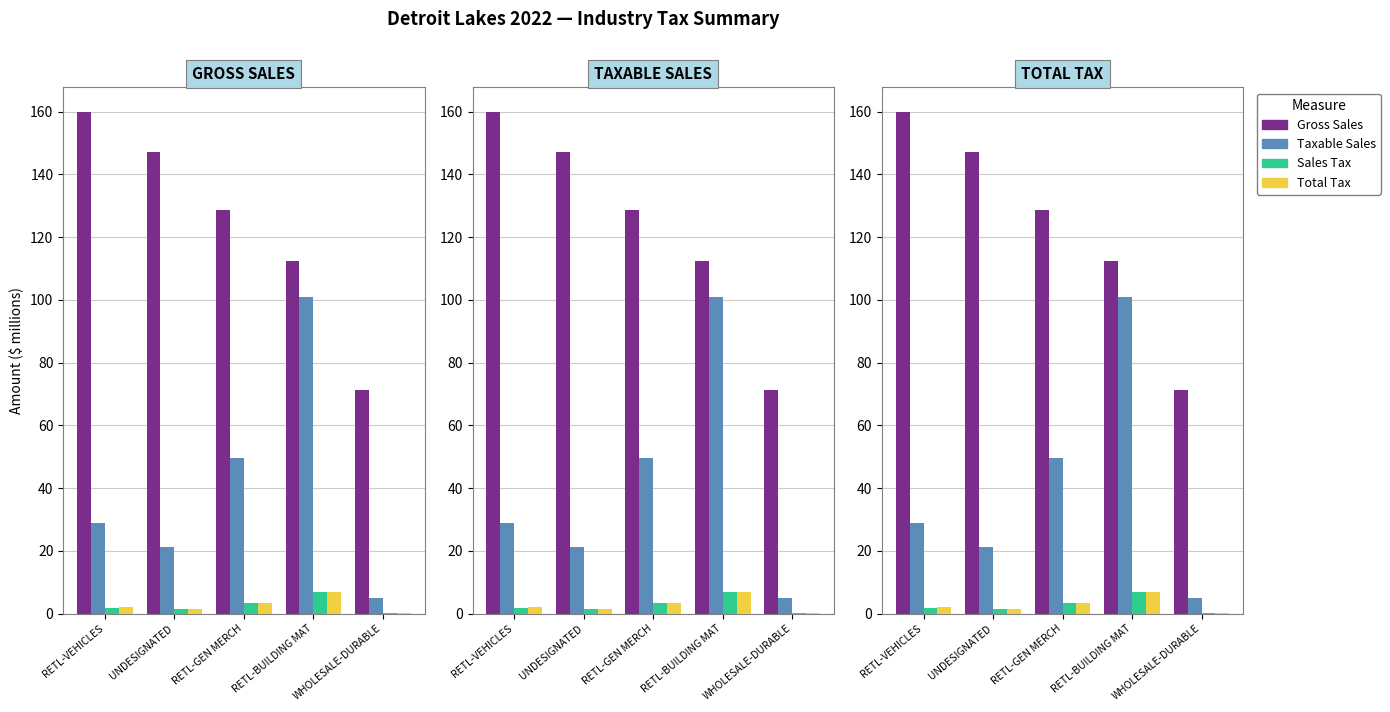

Reading left to right, what are all the values shown in this chart?

Gross Sales: 159.7	147.1	128.7	112.3	71.1
Taxable Sales: 28.9	21.3	49.7	101.0	4.8
Sales Tax: 2.0	1.5	3.4	6.9	0.3
Total Tax: 2.0	1.5	3.4	7.0	0.3